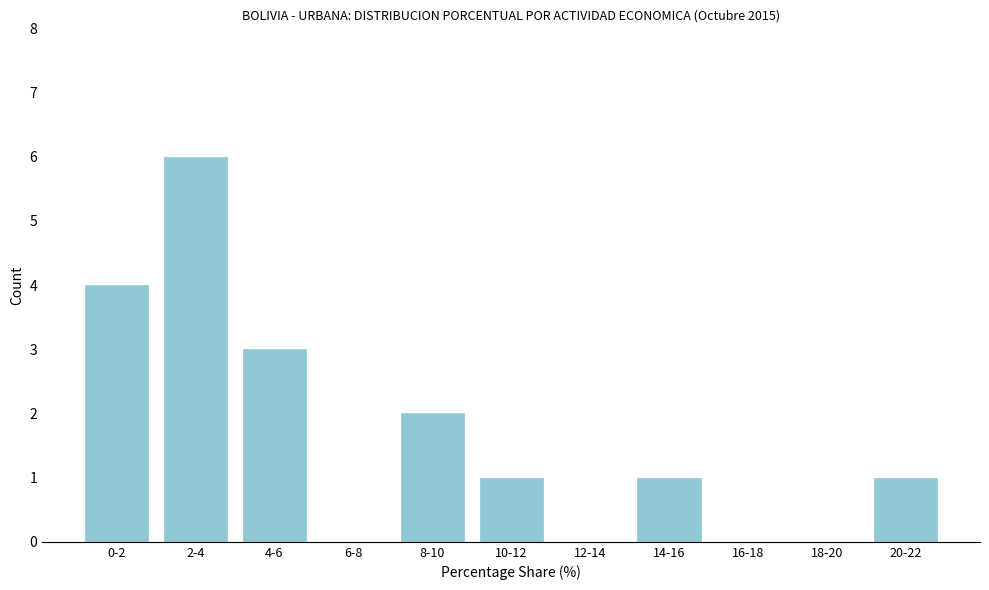

Reading left to right, transcribe all the data shown in this chart.

0-2=4	2-4=6	4-6=3	6-8=0	8-10=2	10-12=1	12-14=0	14-16=1	16-18=0	18-20=0	20-22=1